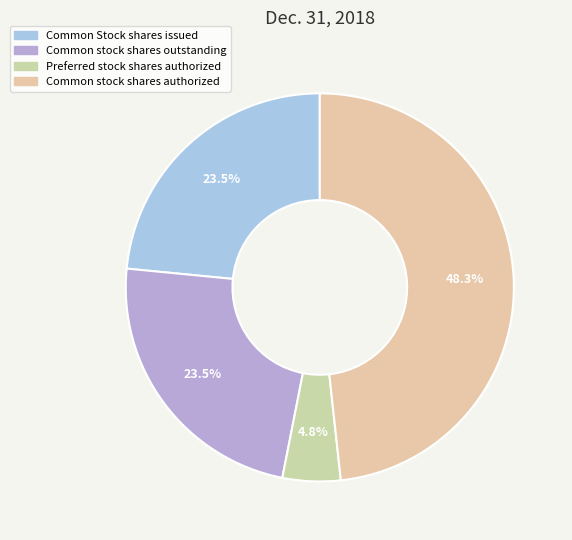

Between Common stock shares outstanding and Common stock shares authorized, which is larger?

Common stock shares authorized